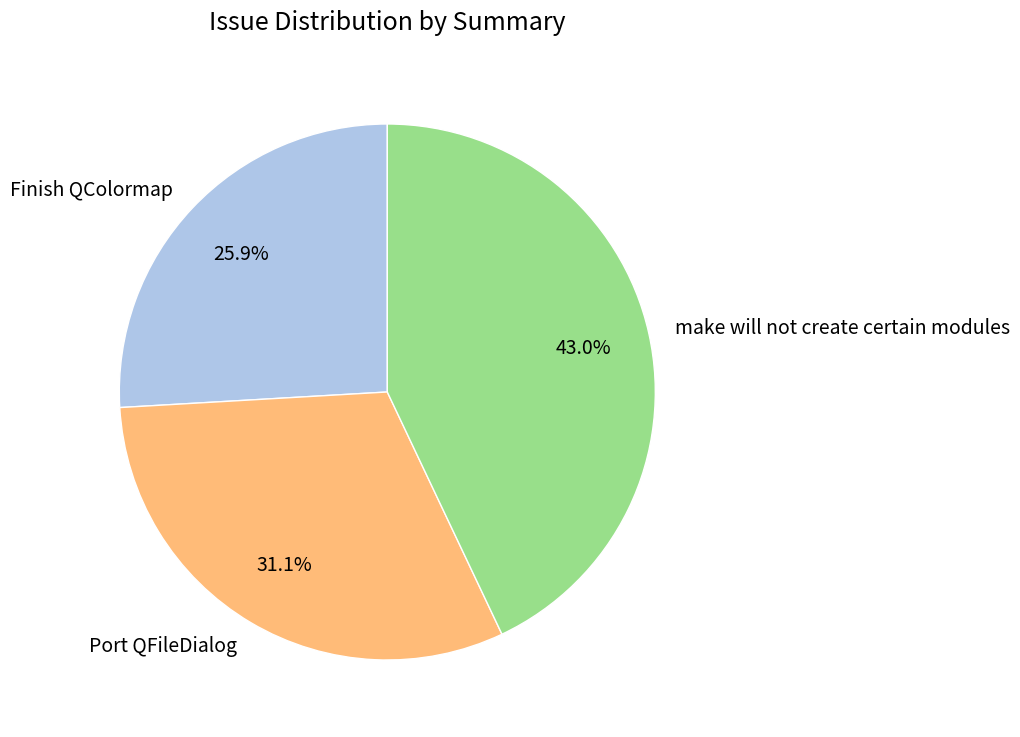

What percentage do make will not create certain modules and Finish QColormap together represent?

68.9%